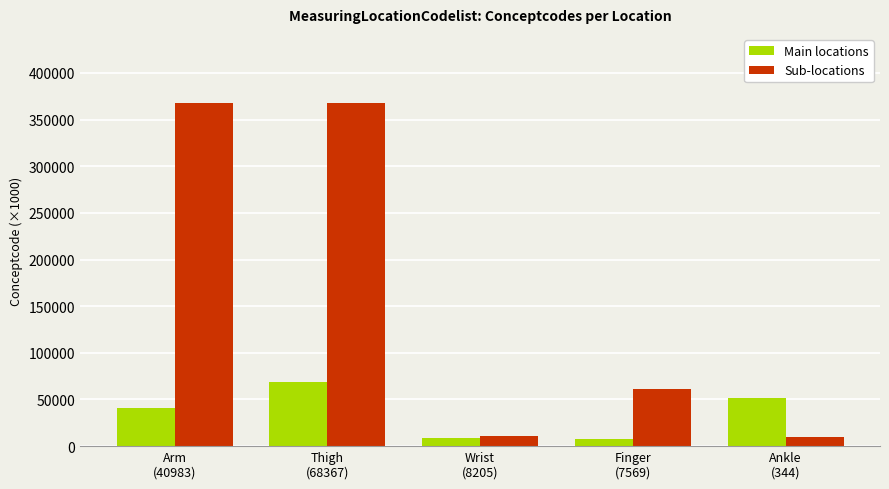

At which category is the sum across all series the highest?

Thigh
(68367)